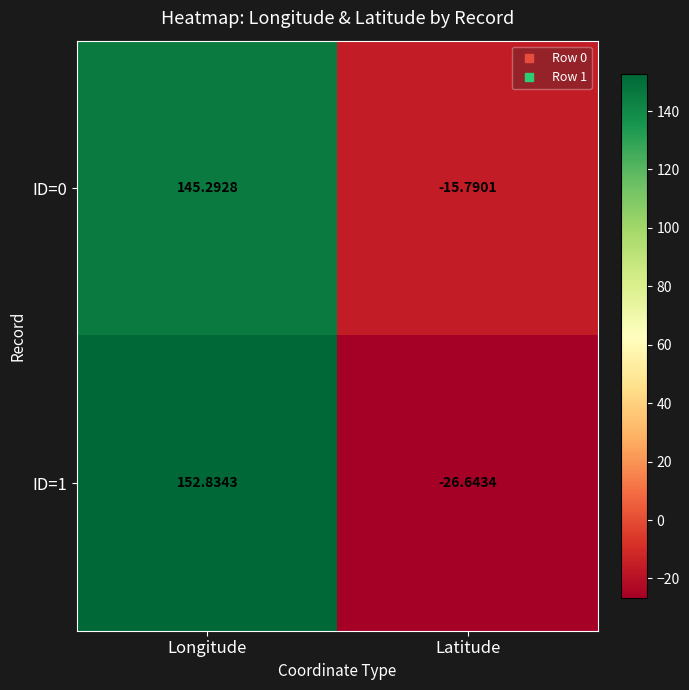

How many values in ID=0 are above zero?

1